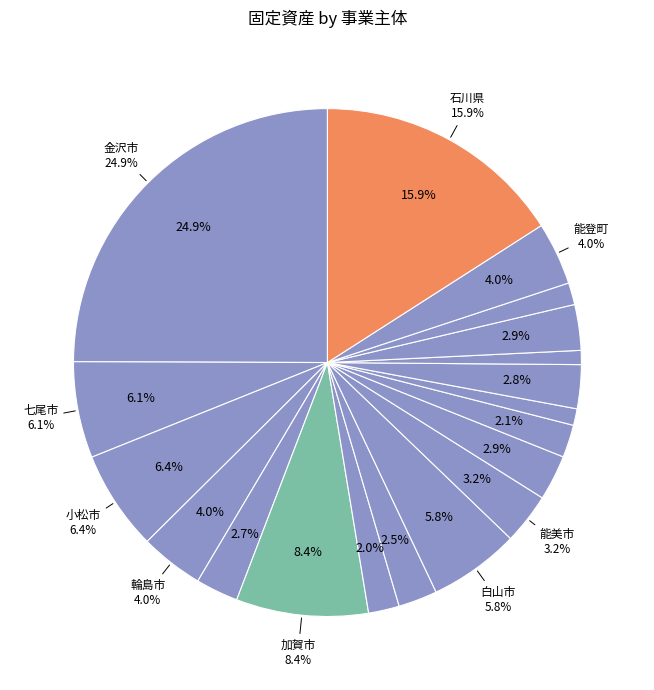

Which category has the biggest portion of the pie?

金沢市